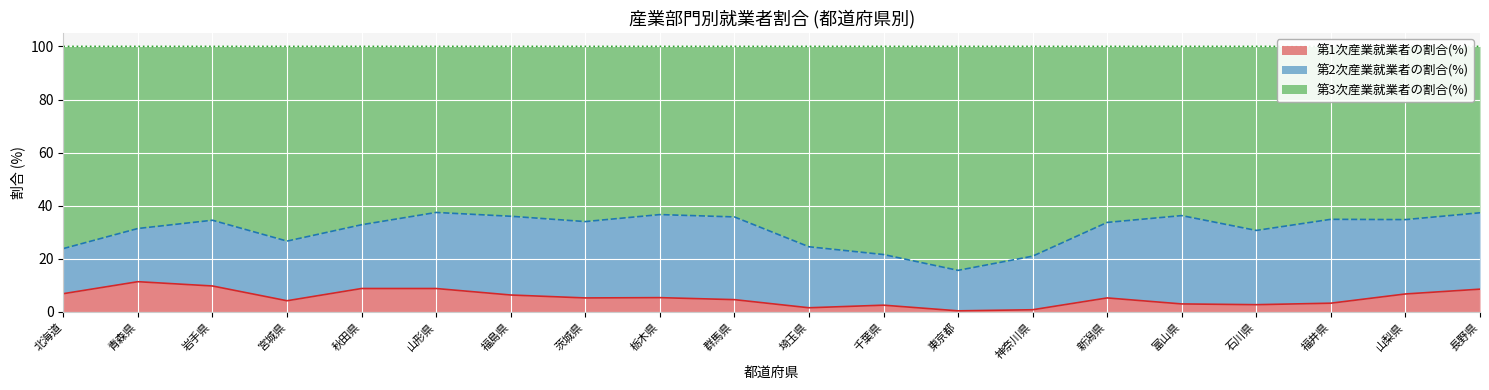

True or false: 第1次産業就業者の割合(%) has a value of 5.2 at 茨城県.

True